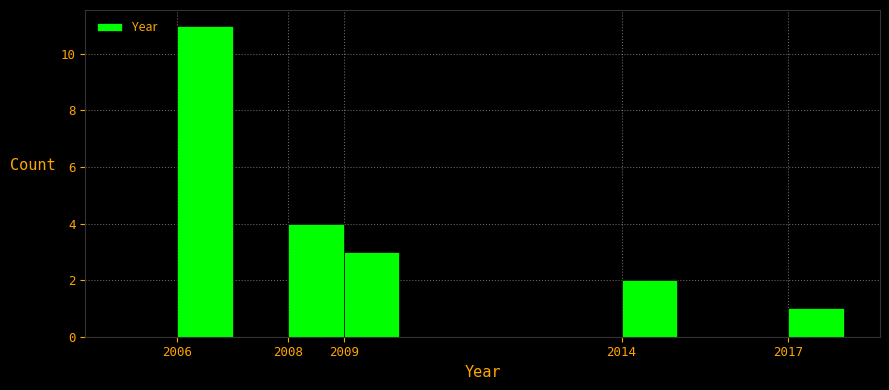

What is the height of the bar covering 2017 to 2018 on the x-axis? The values are not printed on the chart, so give them approximately, as read against the axis.

1